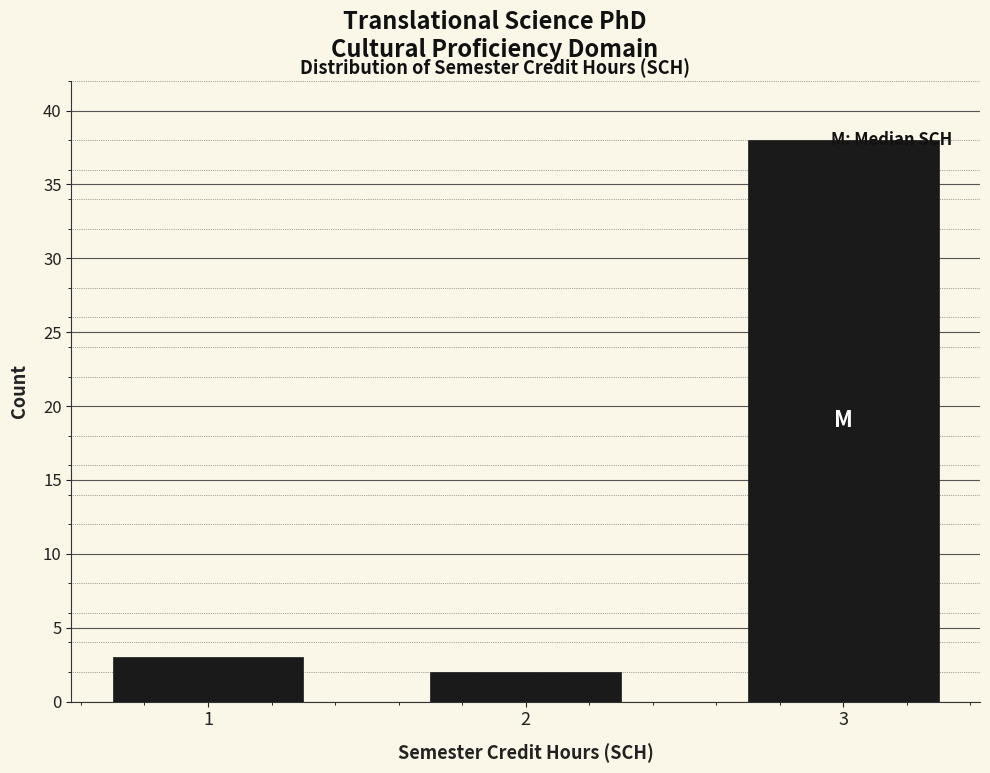

Is it true that the value at 1 is 1?

False